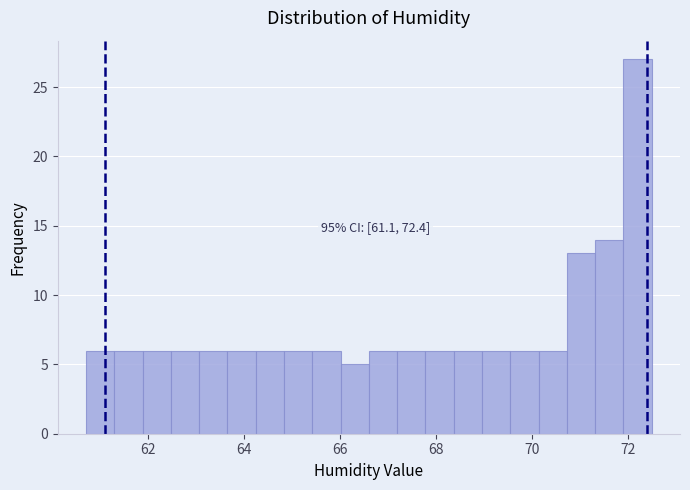

Read against the x-axis, roughly where is the centre of the tallest bar?

72.2